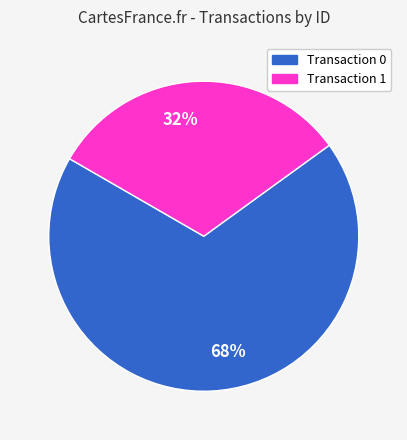

The 68% slice represents 68% of the pie. True or false?

True